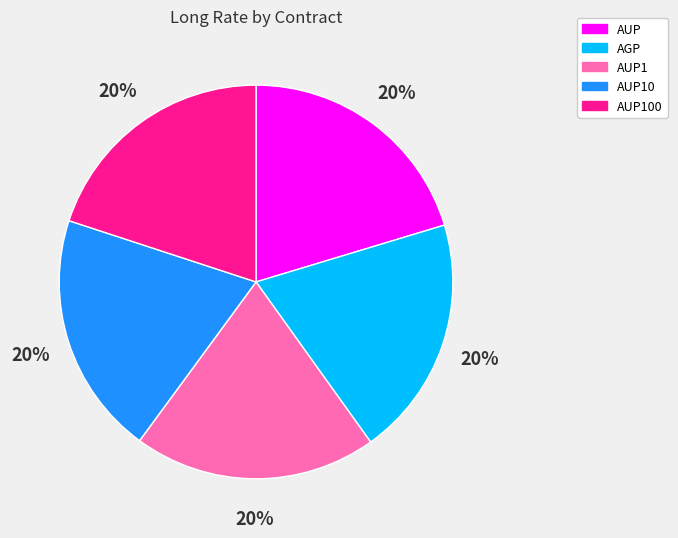

How many slices are in this pie chart?

5